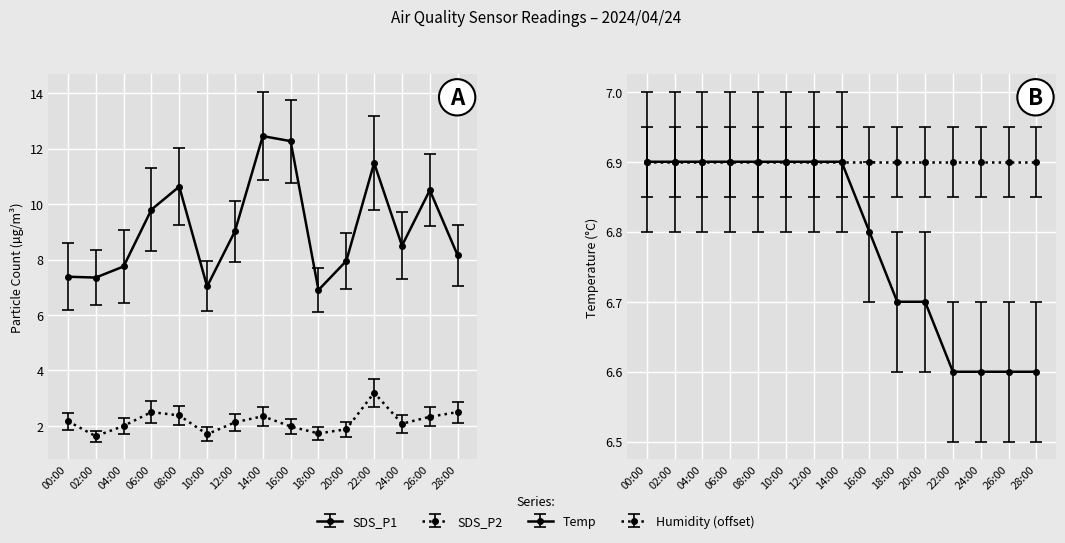

Read the SDS_P1 value at 22:00.

11.5